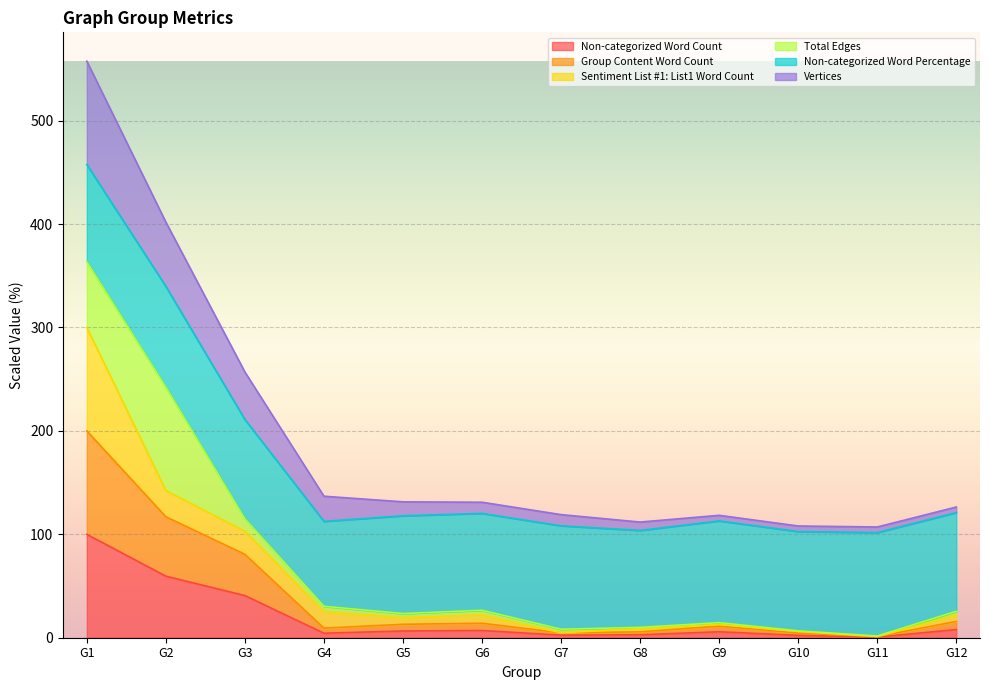

What are all the series names shown in the legend?

Non-categorized Word Count, Group Content Word Count, Sentiment List #1: List1 Word Count, Total Edges, Non-categorized Word Percentage, Vertices